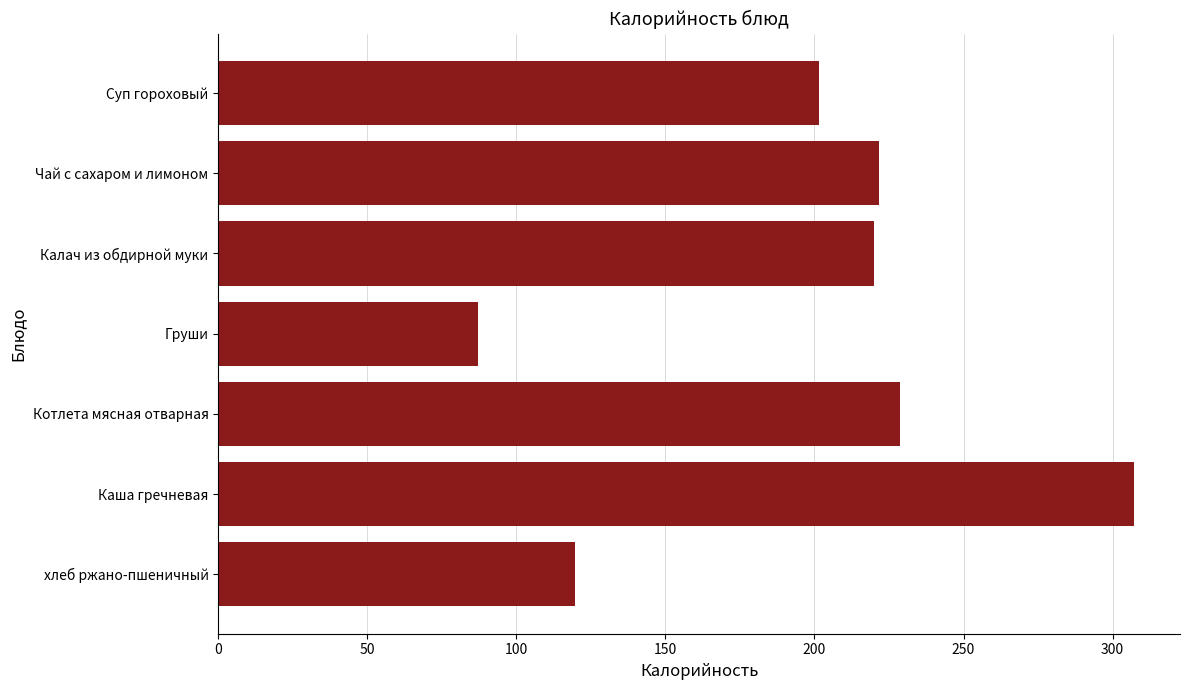

Approximately how many times larger is the value at хлеб ржано-пшеничный compared to Чай с сахаром и лимоном?

0.5